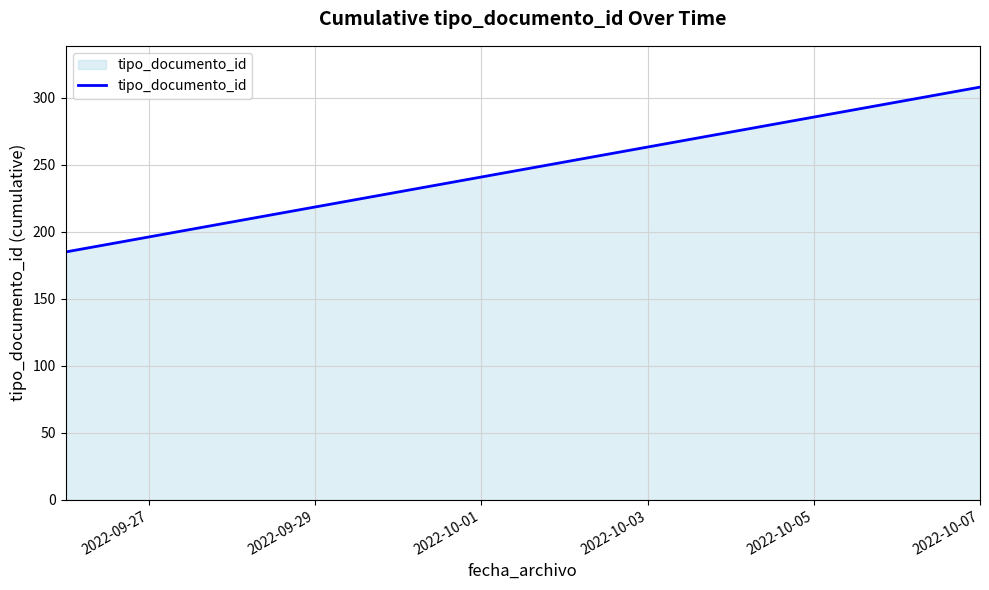

What is the difference between the maximum and minimum values?

123